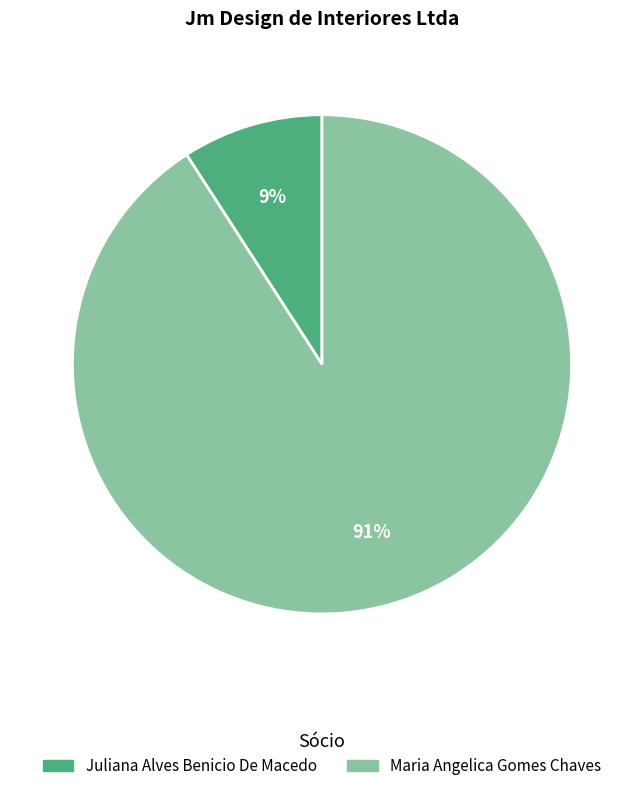

The Juliana Alves Benicio De Macedo slice represents 1% of the pie. True or false?

False